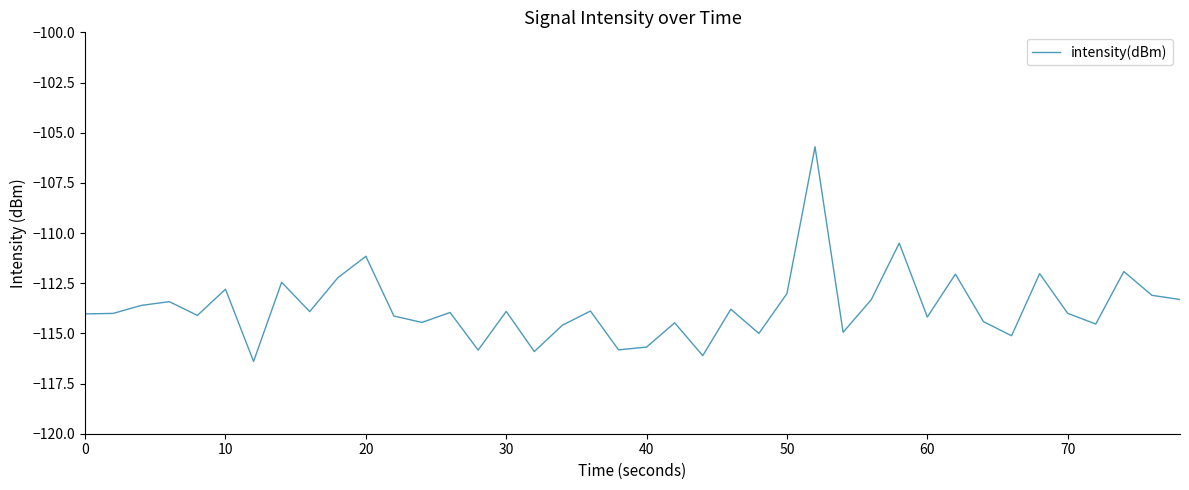

What is the maximum value shown in the chart?

-105.7